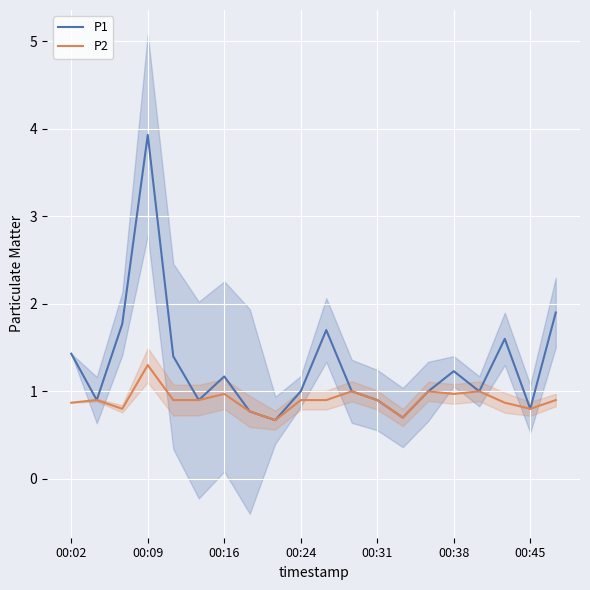

Rank the series by their average value, from lowest to highest.

P2, P1